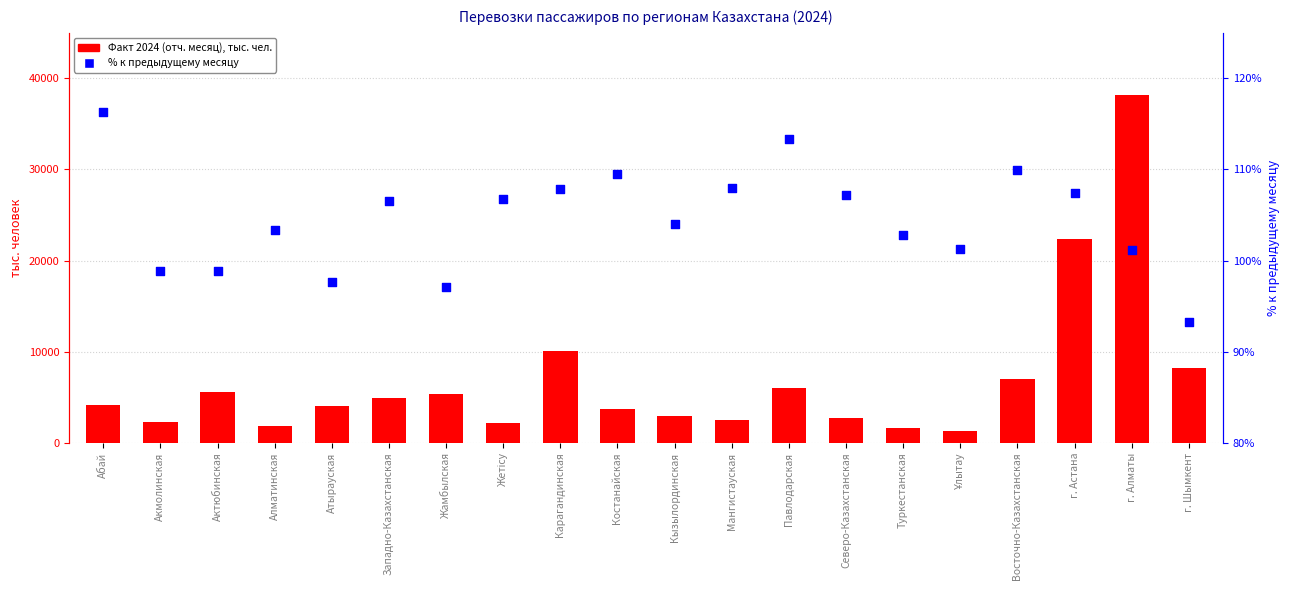

What is the total value across all series at Ұлытау?

1358.7